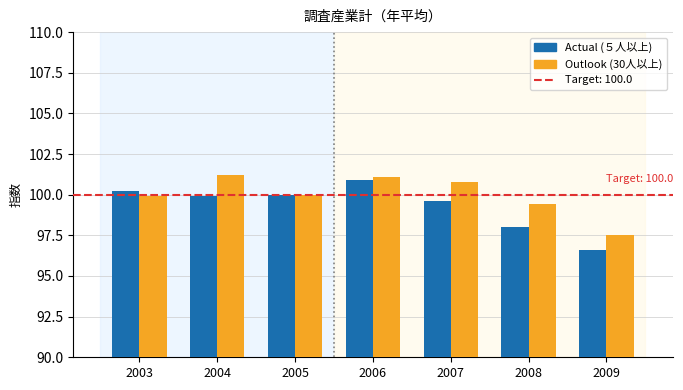

What is the spread (max minus min) of values at 2007?

1.2